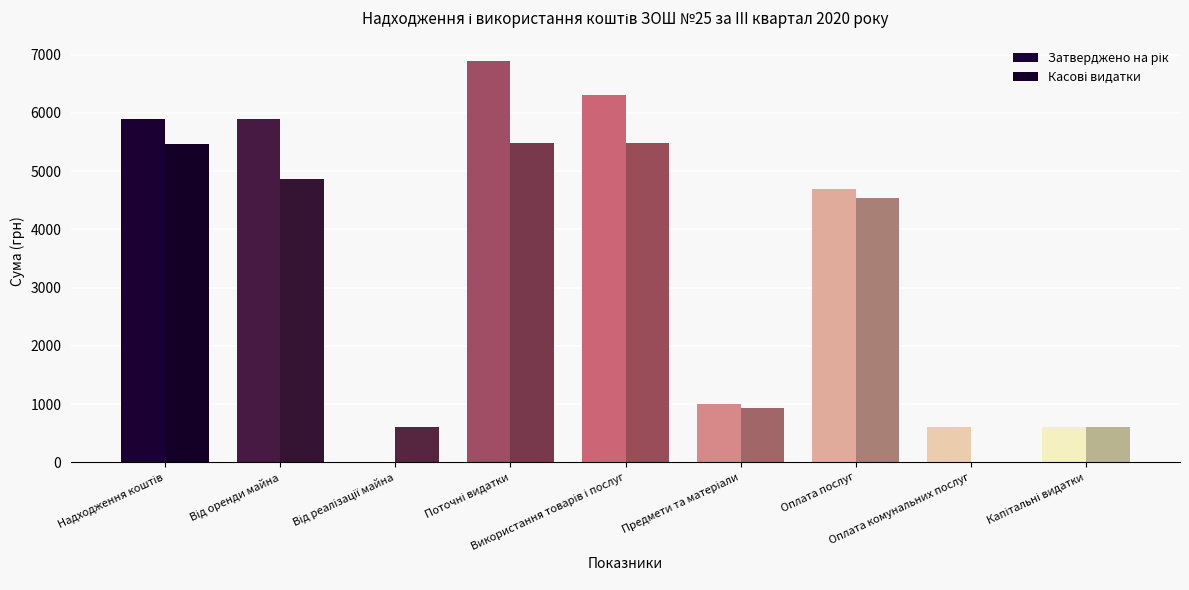

Does the chart contain stacked bars?

No